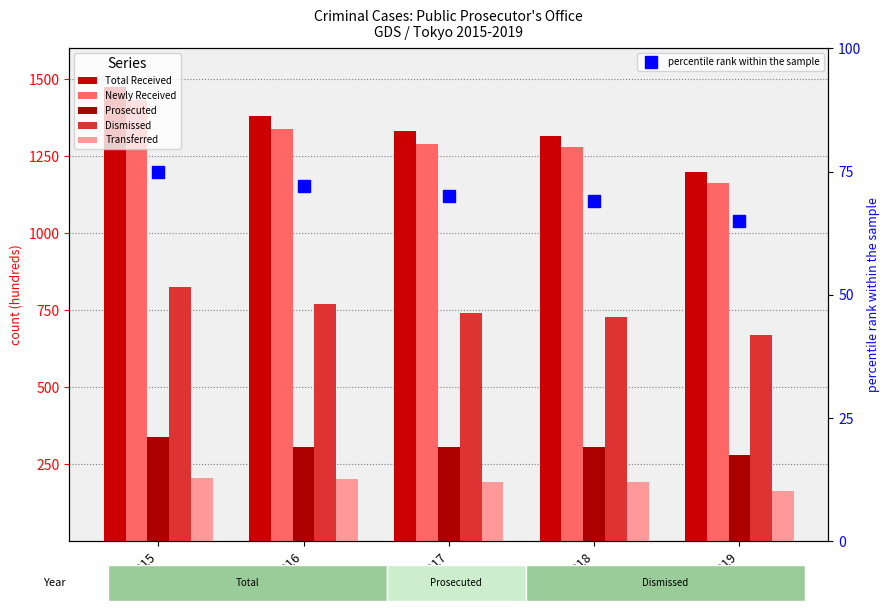

Is it true that Prosecuted equals 110.1 at 2019?

False